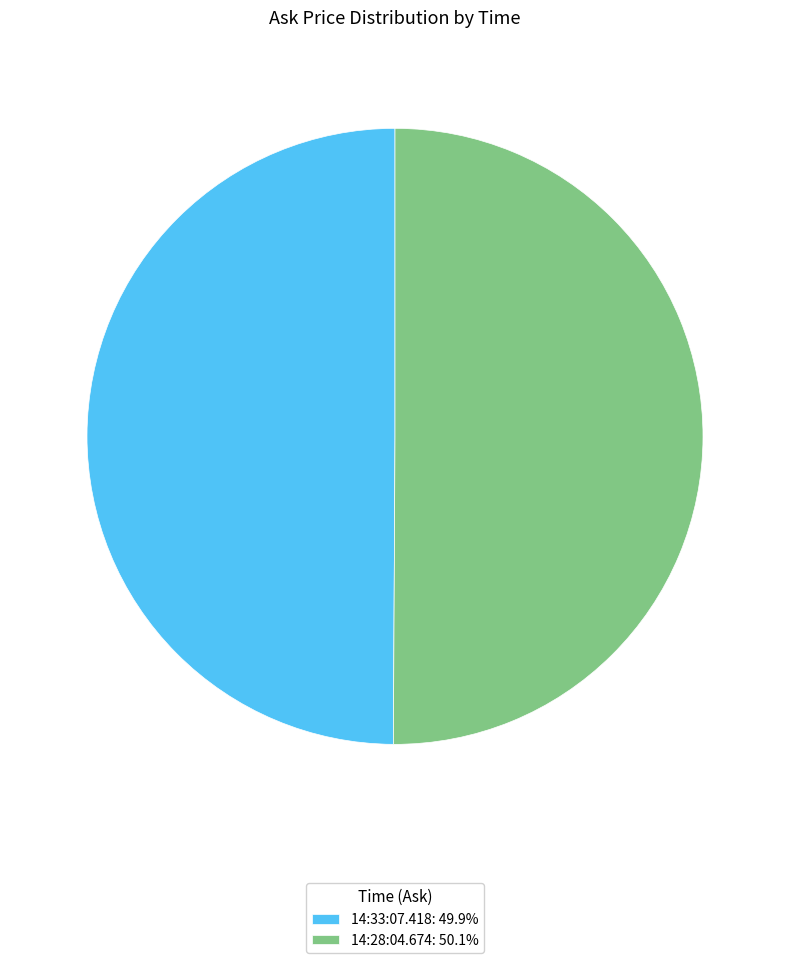

Is the sum of 14:28:04.674: 50.1% and 14:33:07.418: 49.9% greater than half?

Yes